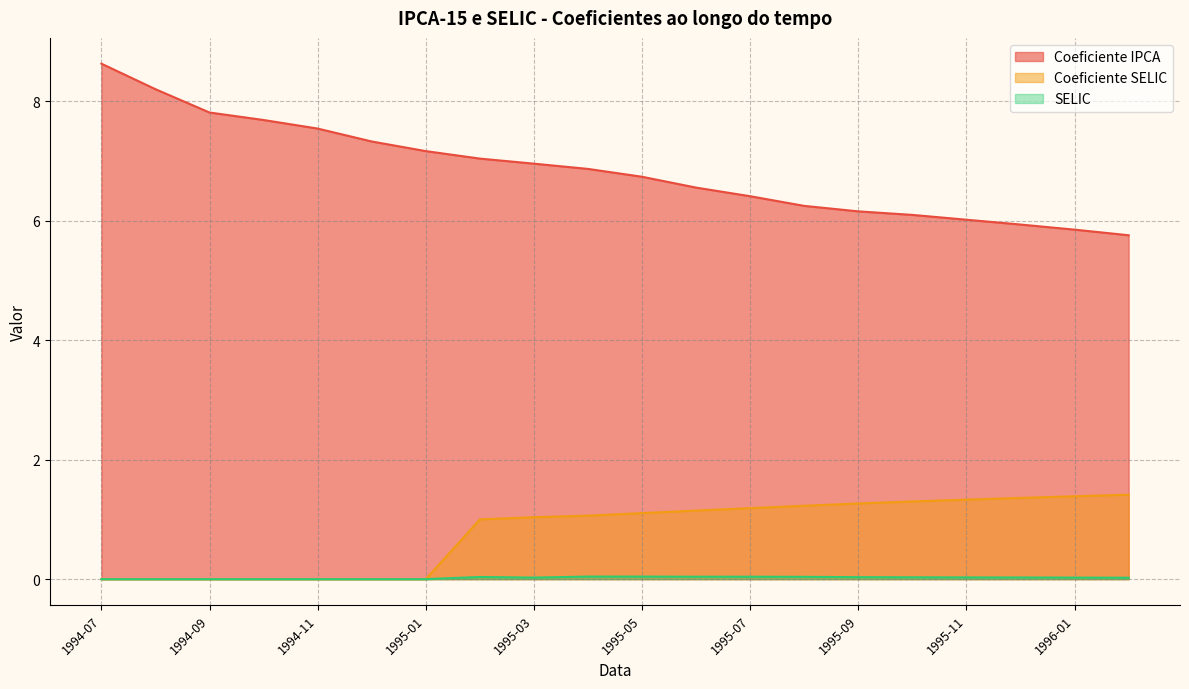

What is the average value of the Coeficiente IPCA series?

6.8